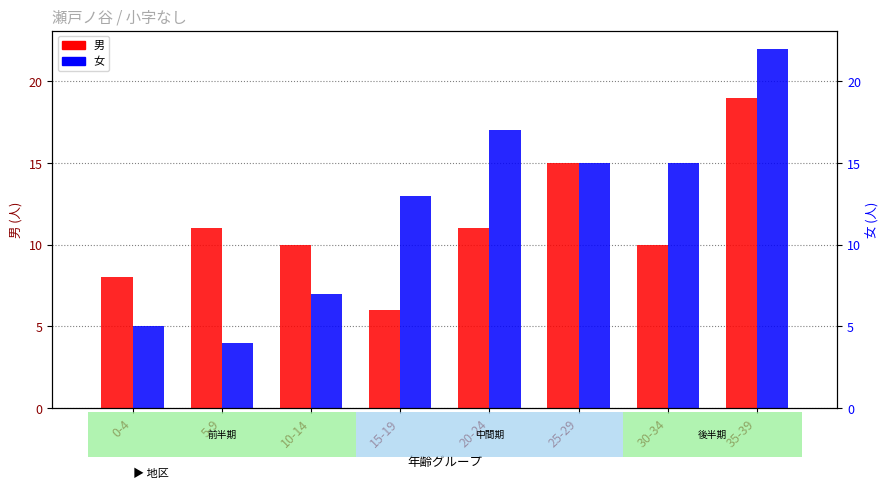

List the labels in order of 女 value, largest first.

35-39, 20-24, 25-29, 30-34, 15-19, 10-14, 0-4, 5-9